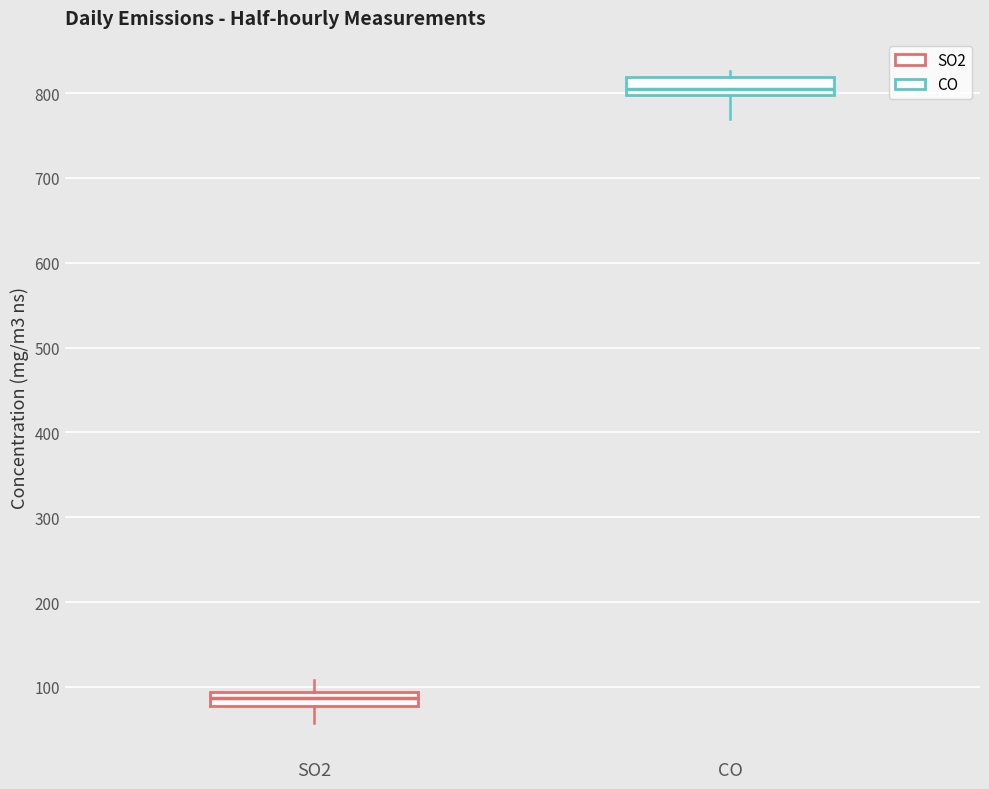

Reading left to right, read every box against the y-axis: the position of its median line, the range the box covers, and the ends of its whiskers. The values are not printed on the chart, so give them approximately, as read against the axis.

SO2: median 90 (inside the box), box 80 to 90, whiskers 60 to 110
CO: median 800 (just above the box's lower edge), box 800 to 820, whiskers 770 to 830